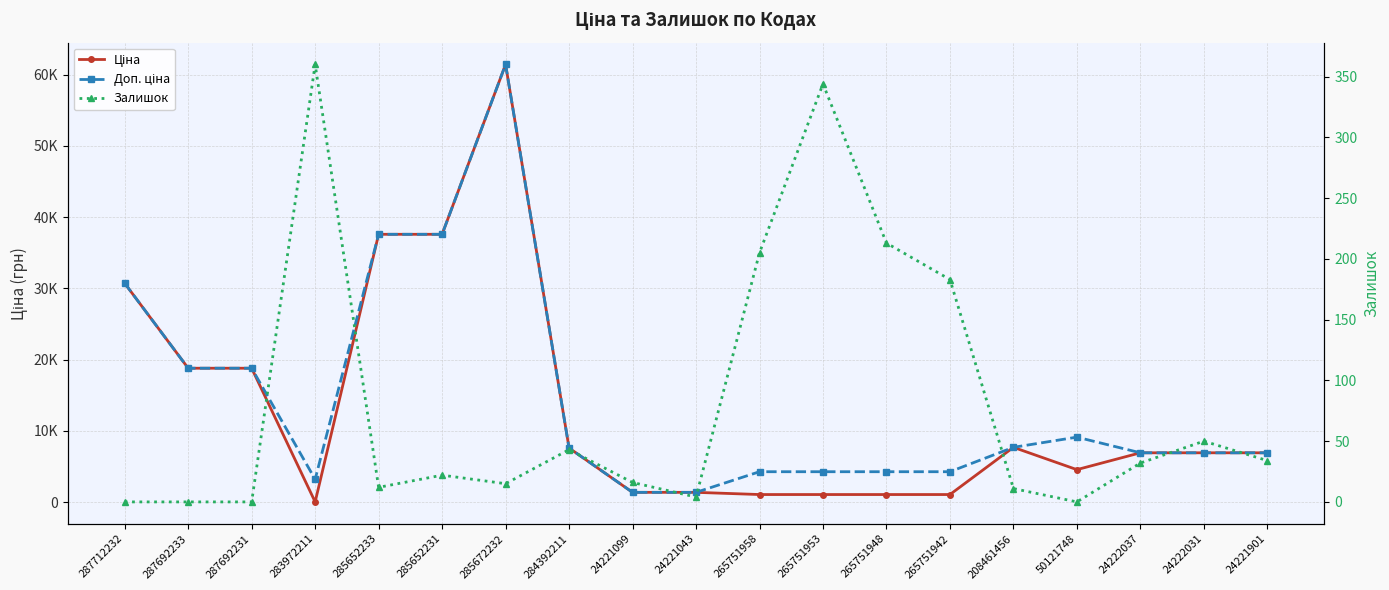

Reading left to right, extract all data points from this chart.

Ціна: 287712232=30717.1	287692233=18796.8	287692231=18796.8	283972211=32.0	285652233=37593.6	285652231=37593.6	285672232=61434.3	284392211=7596.5	24221099=1375.4	24221043=1375.4	265751958=1067.3	265751953=1067.3	265751948=1067.3	265751942=1067.3	208461456=7693.1	50121748=4561.9	24222037=6925.7	24222031=6925.7	24221901=6925.7
Доп. ціна: 287712232=30717.1	287692233=18796.8	287692231=18796.8	283972211=3205.0	285652233=37593.6	285652231=37593.6	285672232=61434.3	284392211=7596.5	24221099=1375.0	24221043=1375.0	265751958=4269.4	265751953=4269.4	265751948=4269.4	265751942=4269.4	208461456=7693.1	50121748=9123.7	24222037=6925.7	24222031=6925.7	24221901=6925.7
Залишок: 287712232=0.0	287692233=0.0	287692231=0.0	283972211=360.0	285652233=12.0	285652231=22.0	285672232=15.0	284392211=43.0	24221099=16.0	24221043=4.0	265751958=205.0	265751953=344.0	265751948=213.0	265751942=183.0	208461456=11.0	50121748=0.0	24222037=32.0	24222031=50.0	24221901=34.0